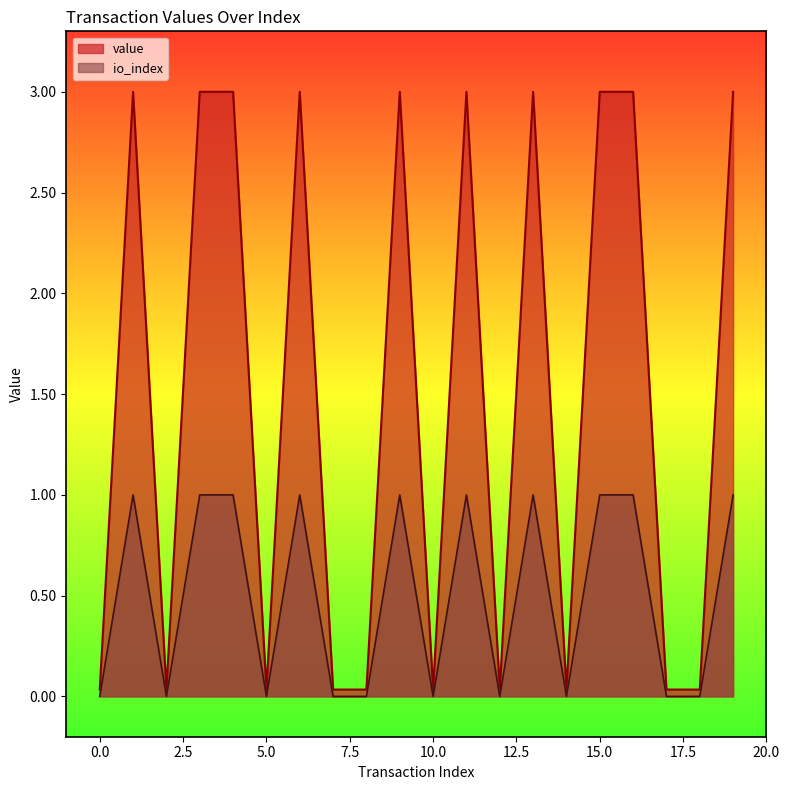

What is the maximum value shown in the chart?

3.0